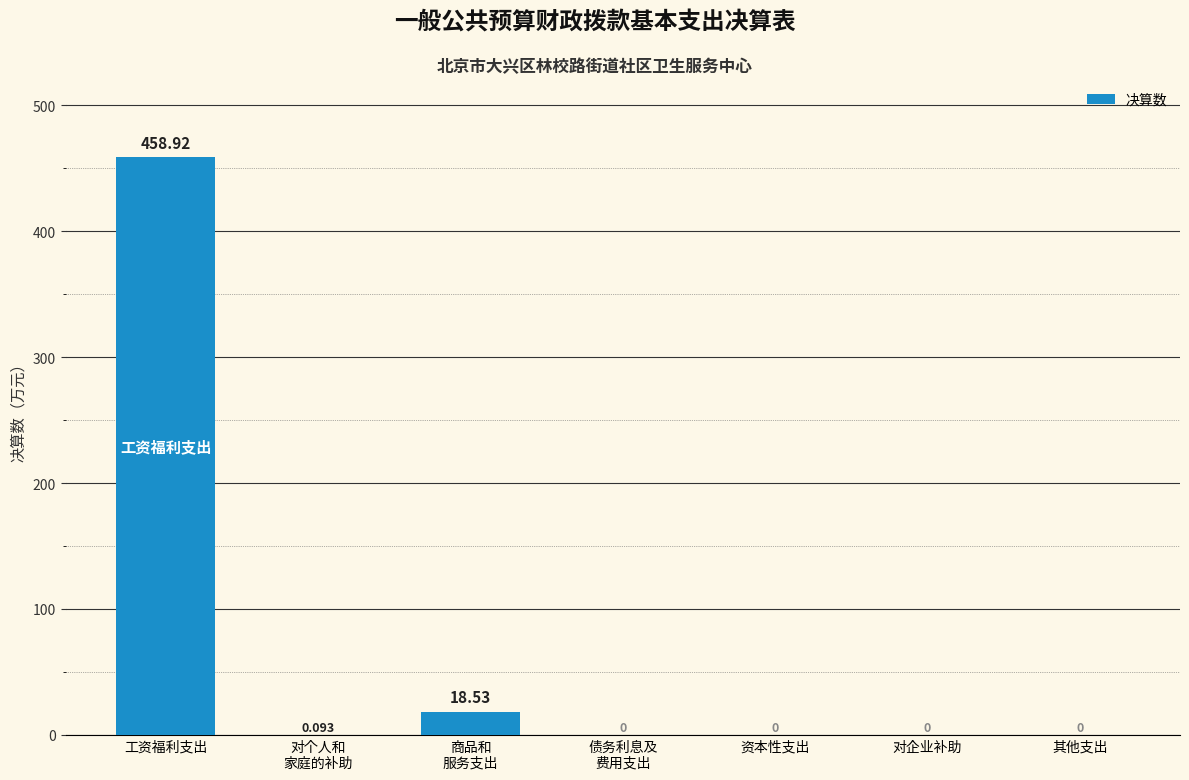

At which category does the chart reach its peak across all series?

工资福利支出